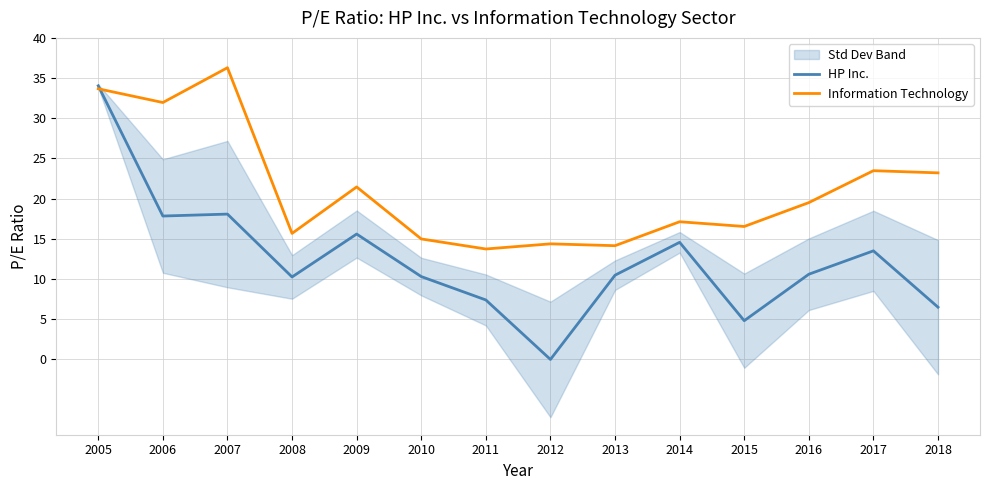

Which series has the largest range (max minus min)?

HP Inc.